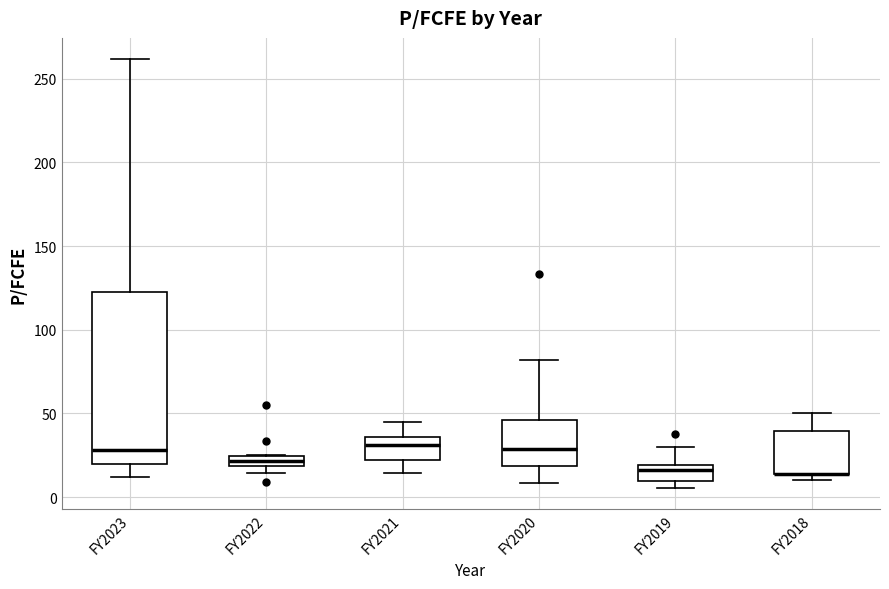

Where does the median line of the box for FY2023 sit on the y-axis? The values are not printed on the chart, so give them approximately, as read against the axis.

30